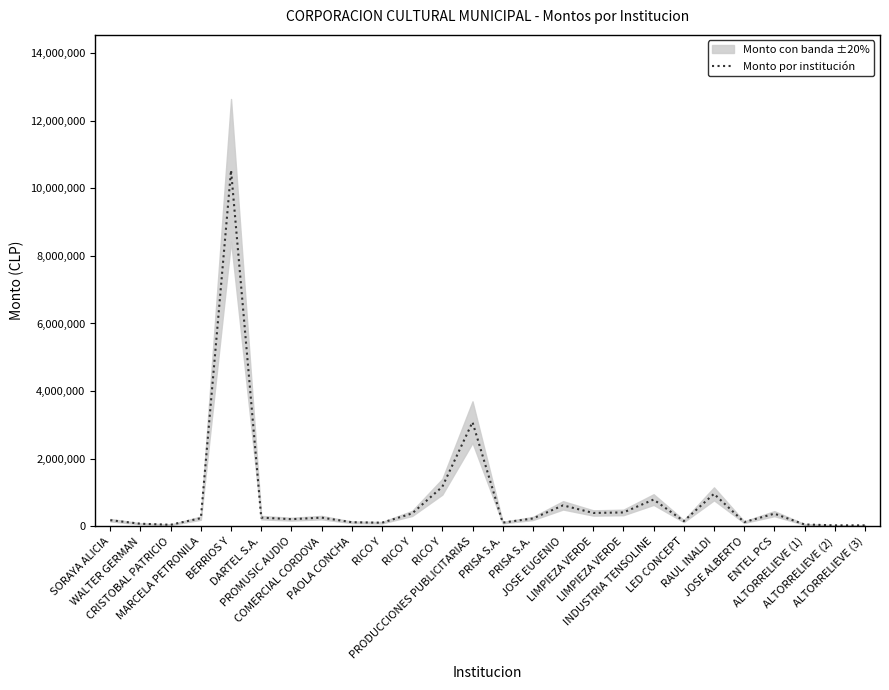

Between LIMPIEZA VERDE and CRISTOBAL PATRICIO, which is larger?

LIMPIEZA VERDE